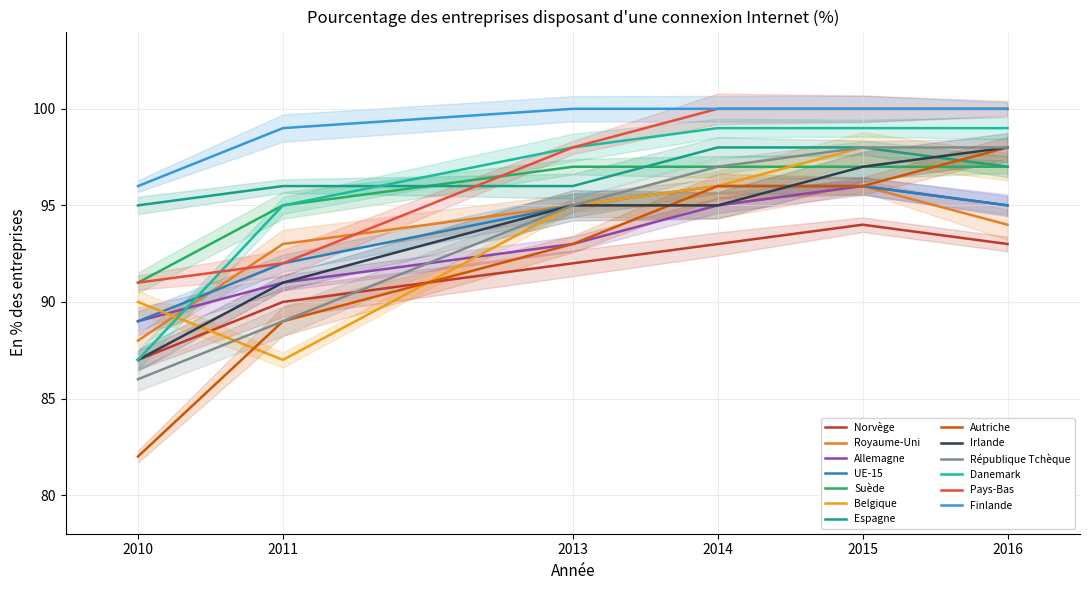

Reading right to left, extract all data points from this chart.

2010: Finlande=96	Pays-Bas=91	Danemark=87	République Tchèque=86	Irlande=87	Autriche=82	Espagne=95	Belgique=90	Suède=91	UE-15=89	Allemagne=89	Royaume-Uni=88	Norvège=87
2011: Finlande=99	Pays-Bas=92	Danemark=95	République Tchèque=89	Irlande=91	Autriche=89	Espagne=96	Belgique=87	Suède=95	UE-15=92	Allemagne=91	Royaume-Uni=93	Norvège=90
2013: Finlande=100	Pays-Bas=98	Danemark=98	République Tchèque=95	Irlande=95	Autriche=93	Espagne=96	Belgique=95	Suède=97	UE-15=95	Allemagne=93	Royaume-Uni=95	Norvège=92
2014: Finlande=100	Pays-Bas=100	Danemark=99	République Tchèque=97	Irlande=95	Autriche=96	Espagne=98	Belgique=96	Suède=97	UE-15=96	Allemagne=95	Royaume-Uni=95	Norvège=93
2015: Finlande=100	Pays-Bas=100	Danemark=99	République Tchèque=98	Irlande=97	Autriche=96	Espagne=98	Belgique=98	Suède=97	UE-15=96	Allemagne=96	Royaume-Uni=96	Norvège=94
2016: Finlande=100	Pays-Bas=100	Danemark=99	République Tchèque=98	Irlande=98	Autriche=98	Espagne=97	Belgique=97	Suède=97	UE-15=95	Allemagne=95	Royaume-Uni=94	Norvège=93